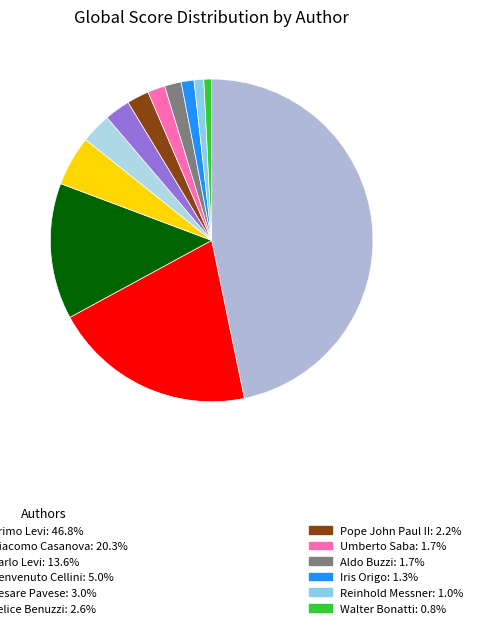

What is the smallest slice in the pie chart?

Walter Bonatti